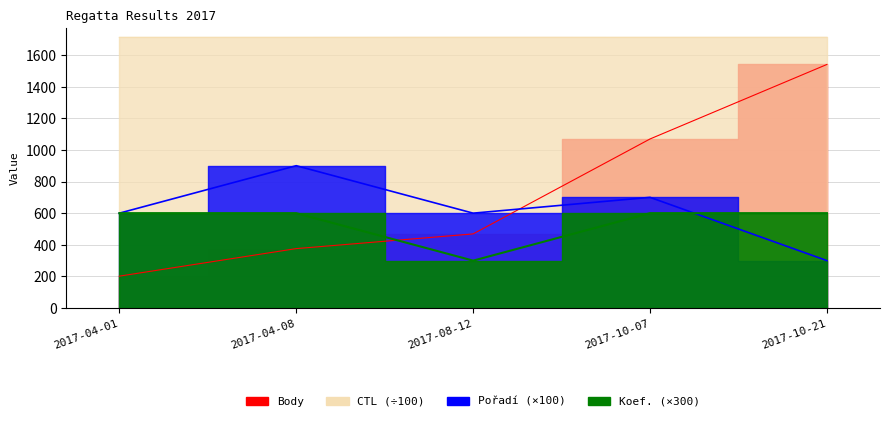

What is the total value across all series at 2017-08-12?

3080.5